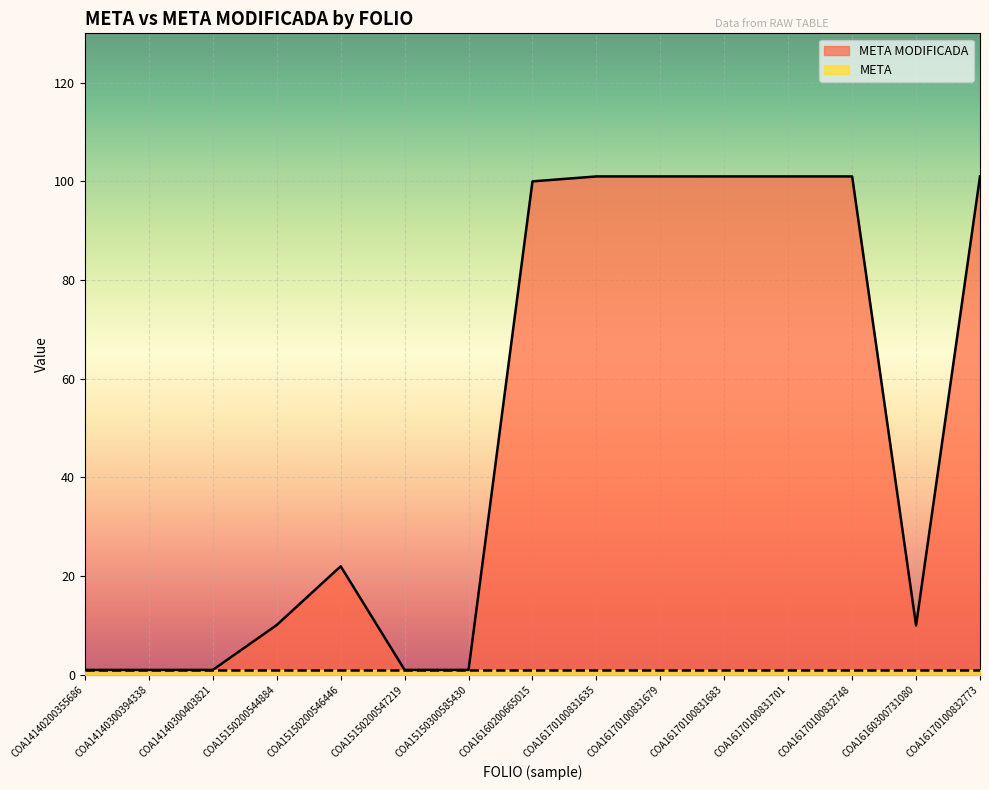

Rank the categories by value from highest to lowest.

COA16170100831635, COA16170100831679, COA16170100831683, COA16170100831701, COA16170100832748, COA16170100832773, COA16160200665015, COA15150200546446, COA15150200544884, COA16160300731080, COA14140200355686, COA14140300394338, COA14140300403821, COA15150200547219, COA15150300585430